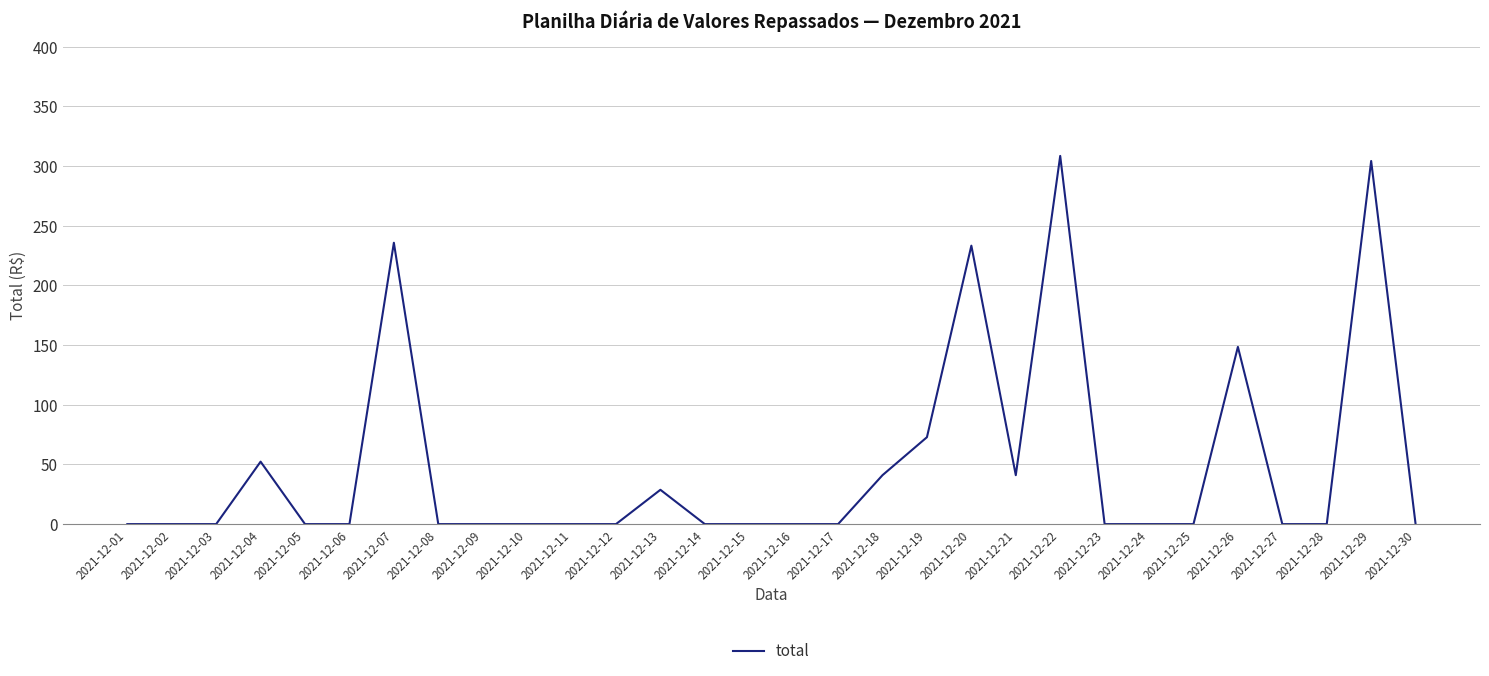

True or false: the data shows 0.0 at 2021-12-28.

True